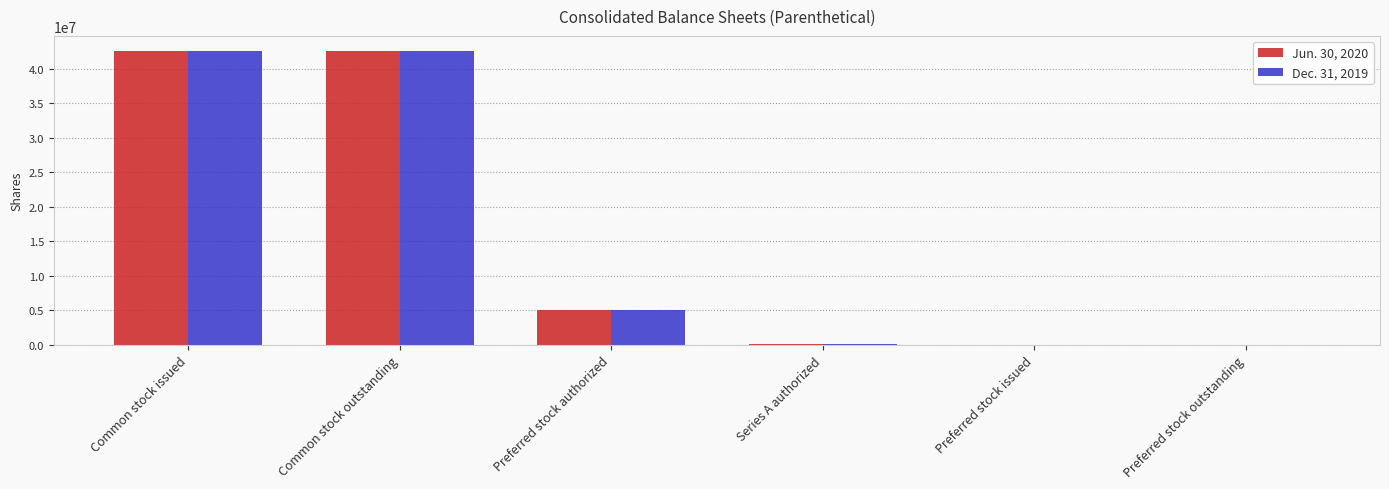

Are the bars grouped side by side (vs. stacked)?

Yes